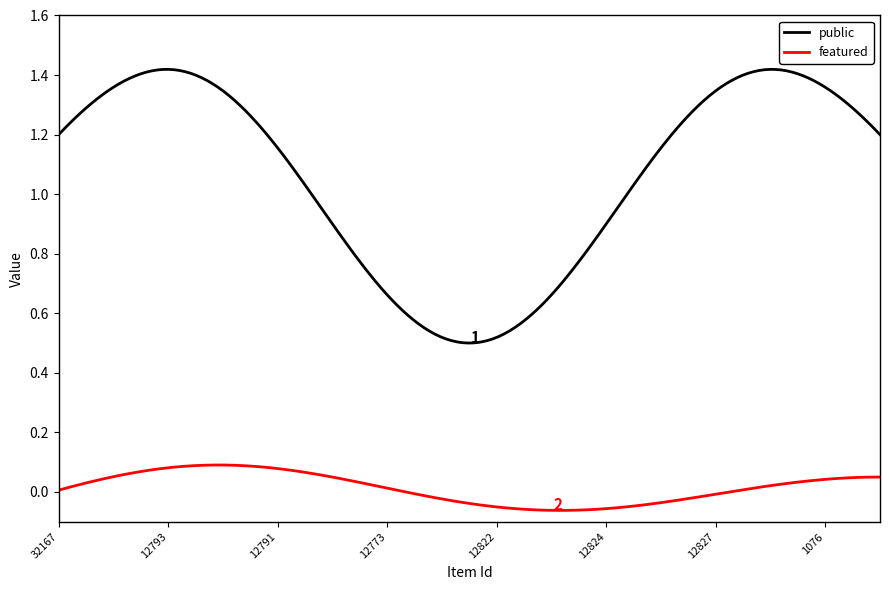

True or false: featured and public intersect in this chart.

False